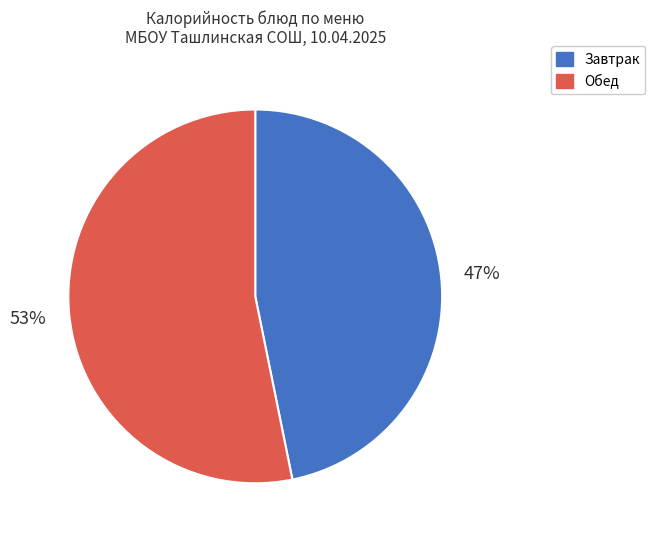

Is there a majority slice in this chart?

Yes